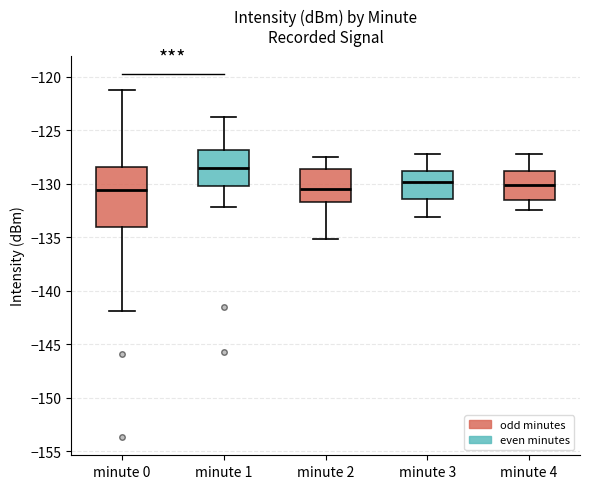

Reading left to right, transcribe this box plot: for each box, give where its median line is, the range the box spans, and where its two whiskers end, as read against the y-axis. The values are not printed on the chart, so give them approximately, as read against the axis.

minute 0: median -130.5, box -134.0 to -128.5, whiskers -142.0 to -121.0
minute 1: median -128.5, box -130.0 to -127.0, whiskers -132.0 to -123.5
minute 2: median -130.5, box -131.5 to -128.5, whiskers -135.0 to -127.5
minute 3: median -130.0, box -131.5 to -129.0, whiskers -133.0 to -127.0
minute 4: median -130.0, box -131.5 to -129.0, whiskers -132.5 to -127.0